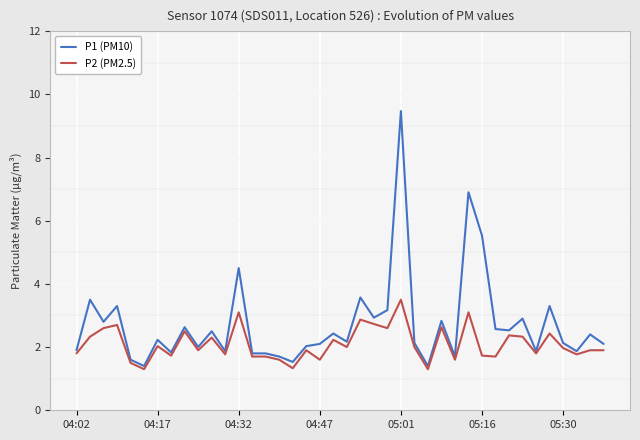

What is the highest value of the P2 (PM2.5) series?

3.5